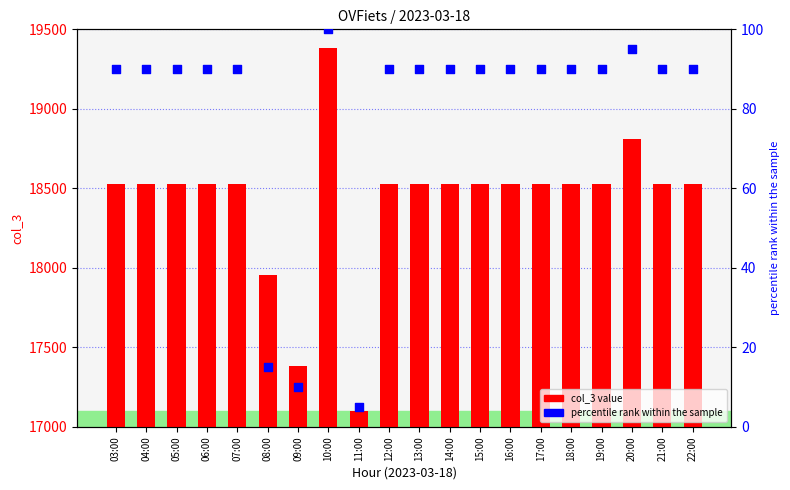

Is the value of percentile rank within the sample at 10:00 greater than the value of col_3 at 20:00?

No